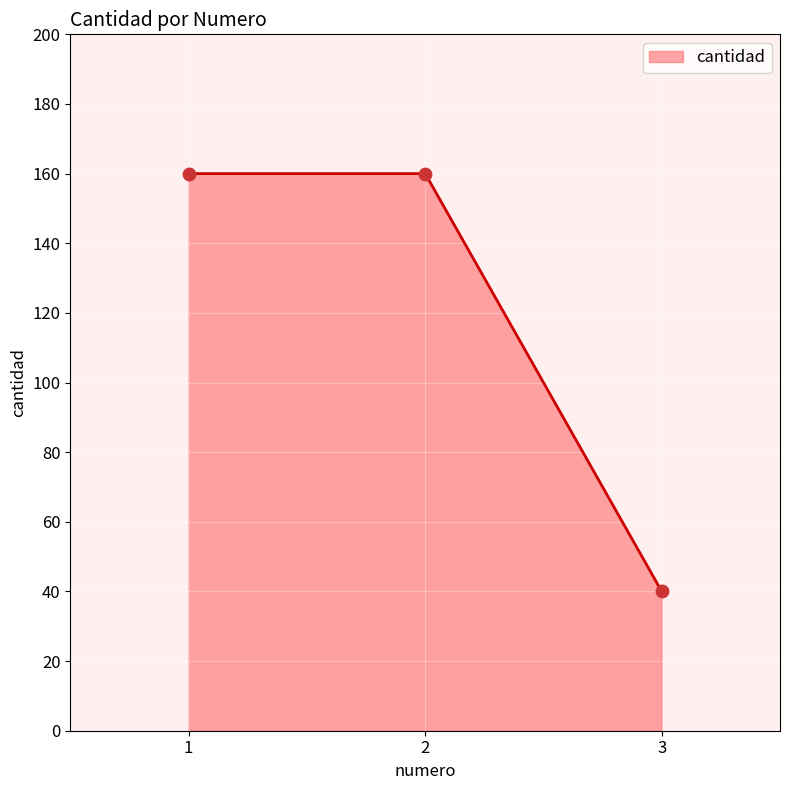

What is the change in value from 1 to 3?

-120